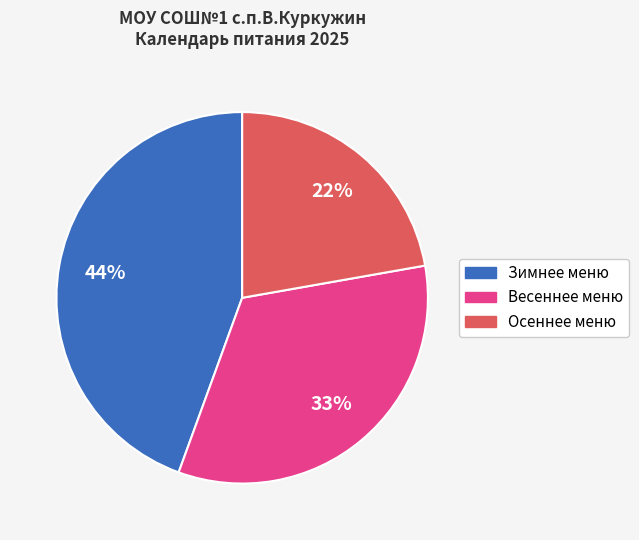

To the nearest percent, what percentage of the pie is Зимнее меню?

44%